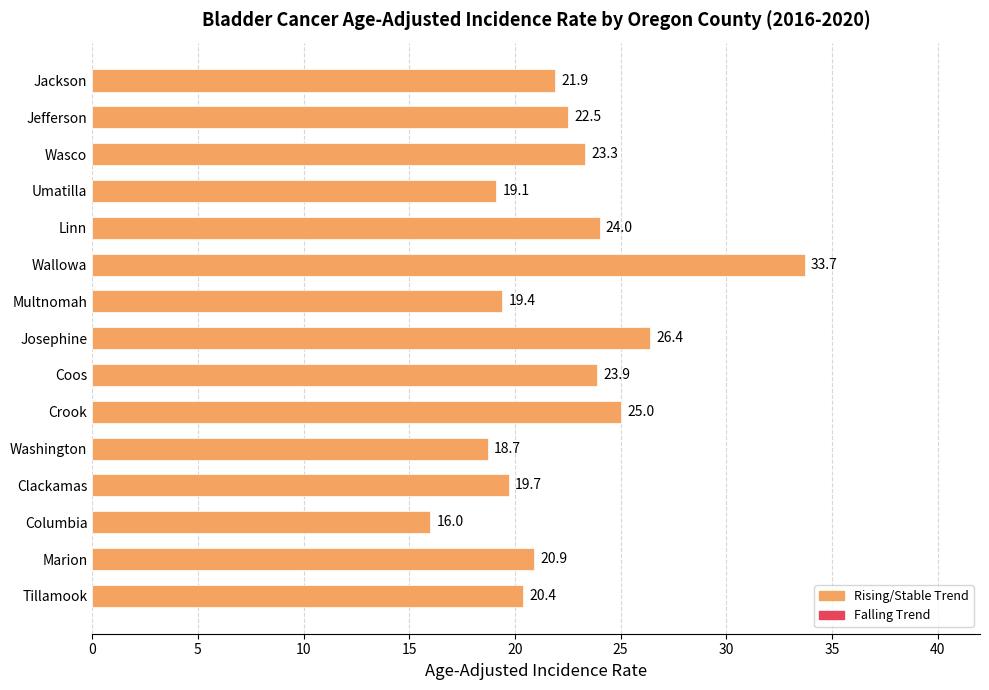

Reading bottom to top, transcribe all the data shown in this chart.

Tillamook=20.4	Marion=20.9	Columbia=16.0	Clackamas=19.7	Washington=18.7	Crook=25.0	Coos=23.9	Josephine=26.4	Multnomah=19.4	Wallowa=33.7	Linn=24.0	Umatilla=19.1	Wasco=23.3	Jefferson=22.5	Jackson=21.9